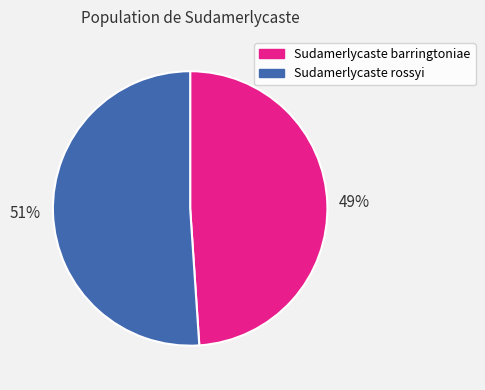

Rank the categories by value from highest to lowest.

Sudamerlycaste rossyi, Sudamerlycaste barringtoniae